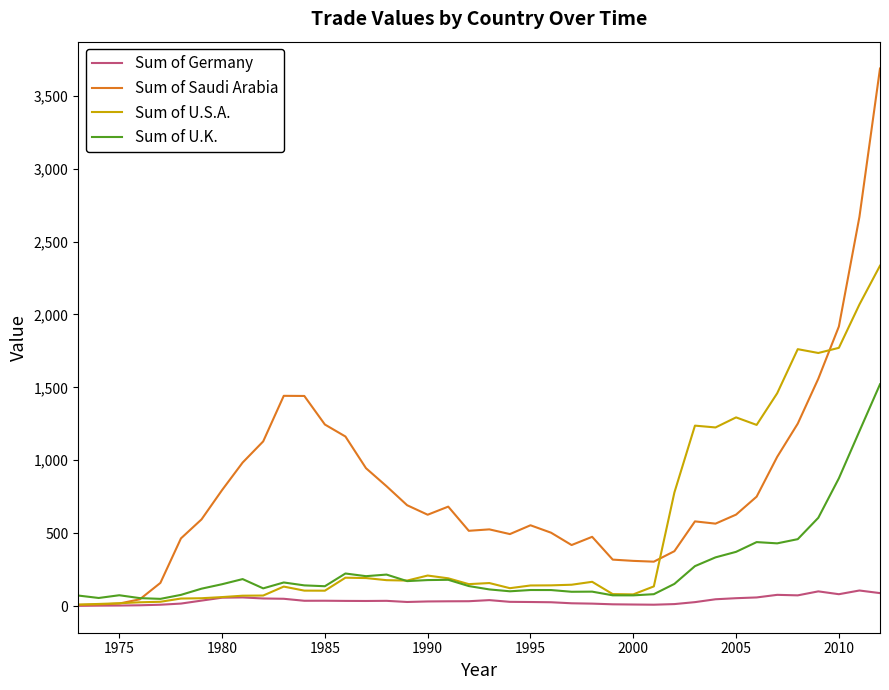

List the series in order of their peak value, highest first.

Sum of Saudi Arabia, Sum of U.S.A., Sum of U.K., Sum of Germany